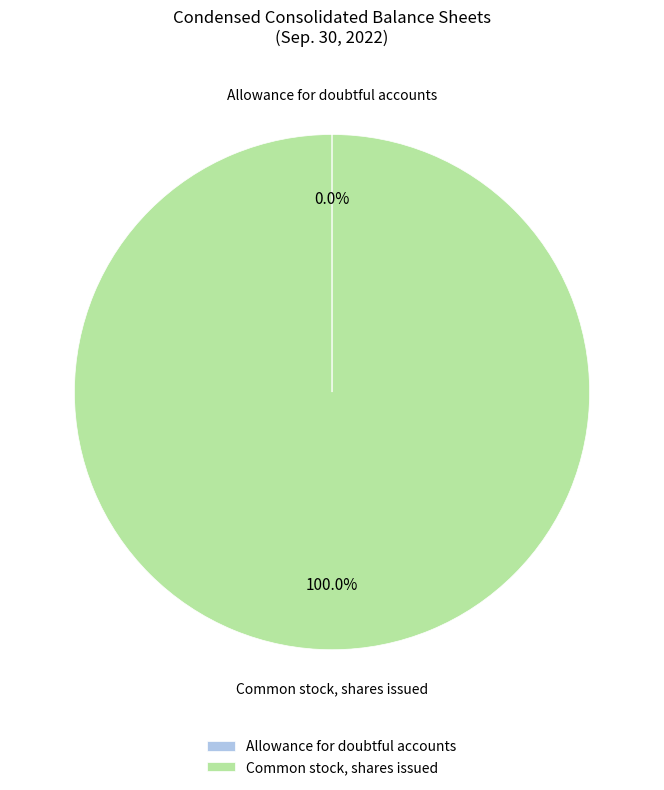

What is the largest slice in the pie chart?

Common stock, shares issued